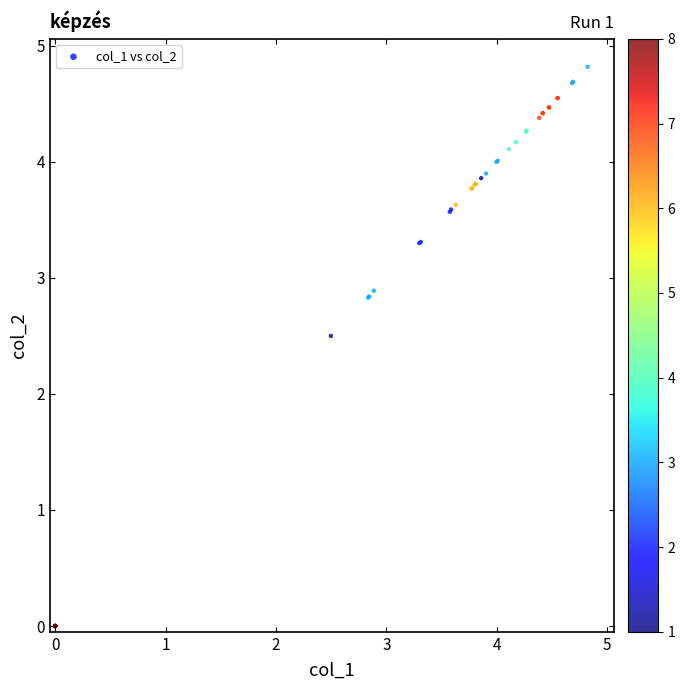

What Y value in the scatter plot is closest to 2?

2.5